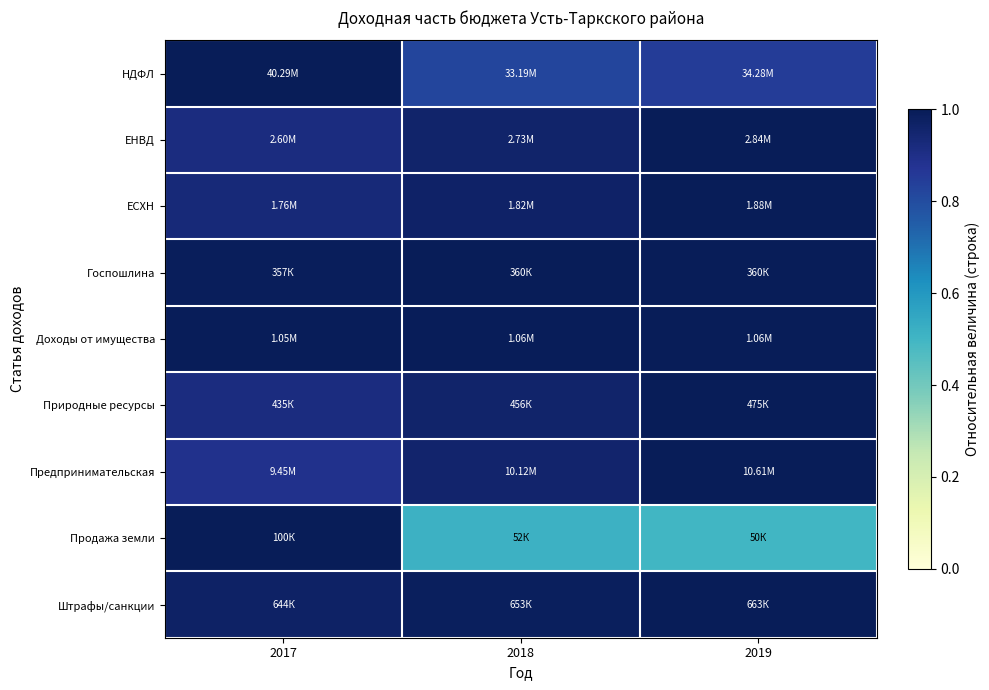

Between 2018 and 2017, which is larger?

2017